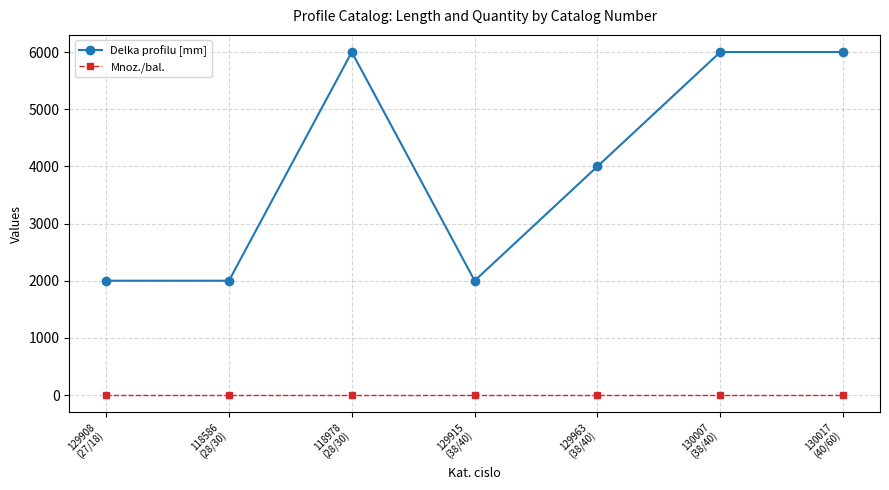

What is the label of the 7th point from the left?

130017
(40/60)